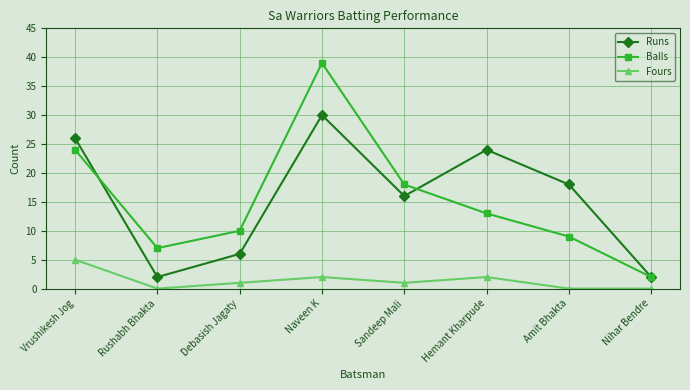

At which label does Runs reach its peak?

Naveen K